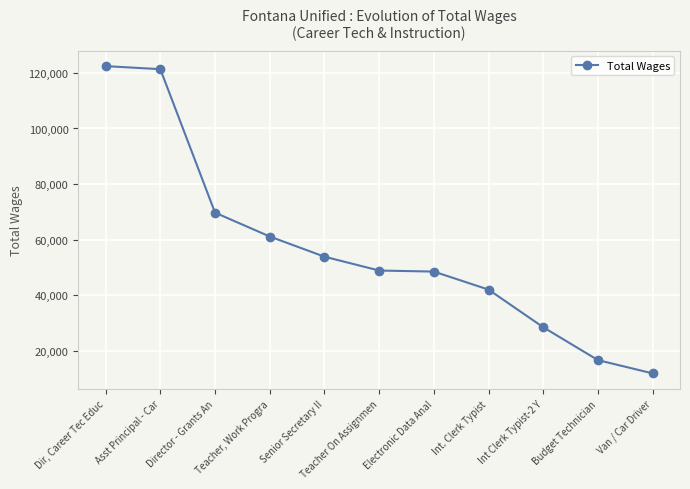

True or false: there are more than 2 points higher than both neighbors.

False